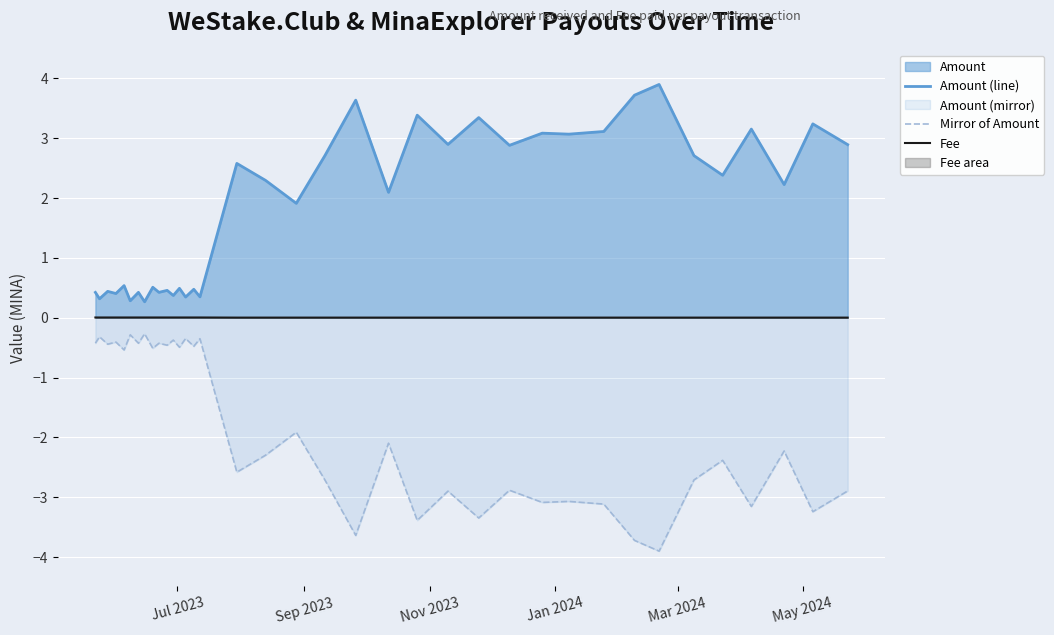

How many lines are shown in the chart?

3